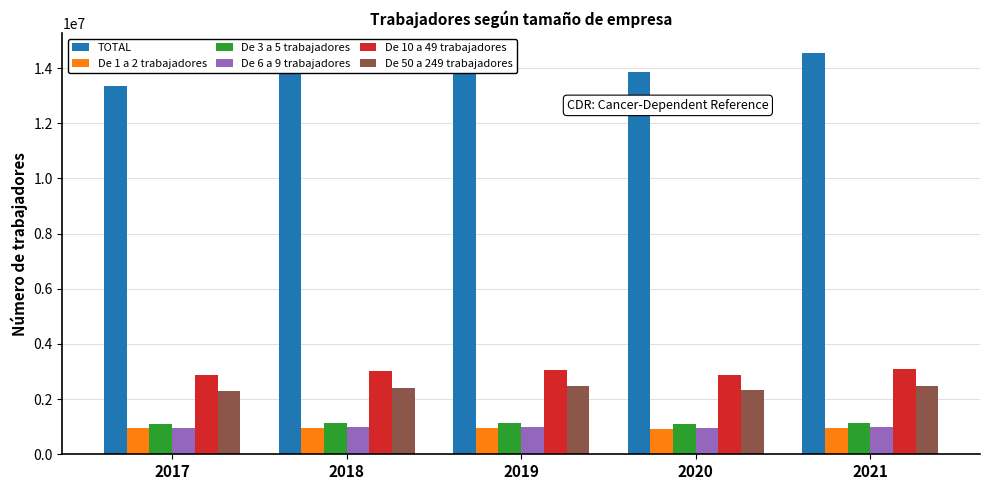

What are all the series names shown in the legend?

TOTAL, De 1 a 2 trabajadores, De 3 a 5 trabajadores, De 6 a 9 trabajadores, De 10 a 49 trabajadores, De 50 a 249 trabajadores